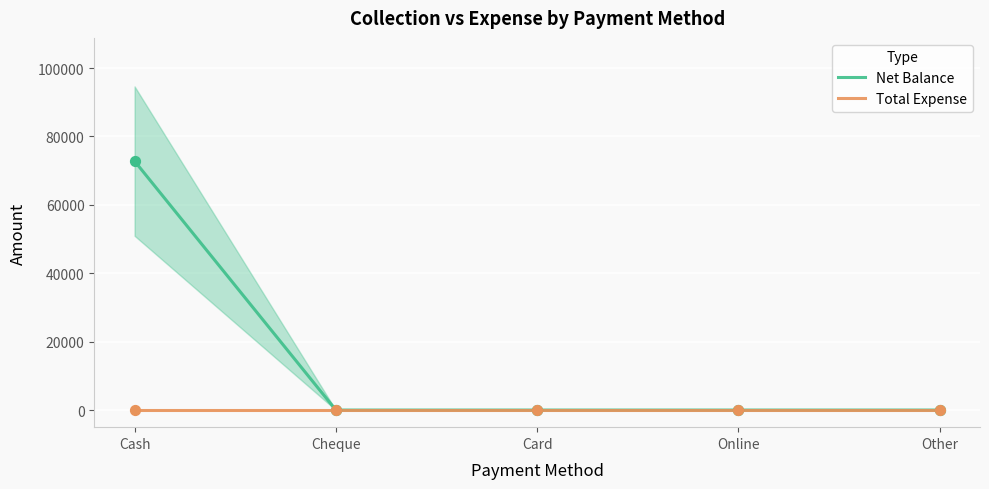

Which series has the largest Y range (max minus min)?

Net Balance